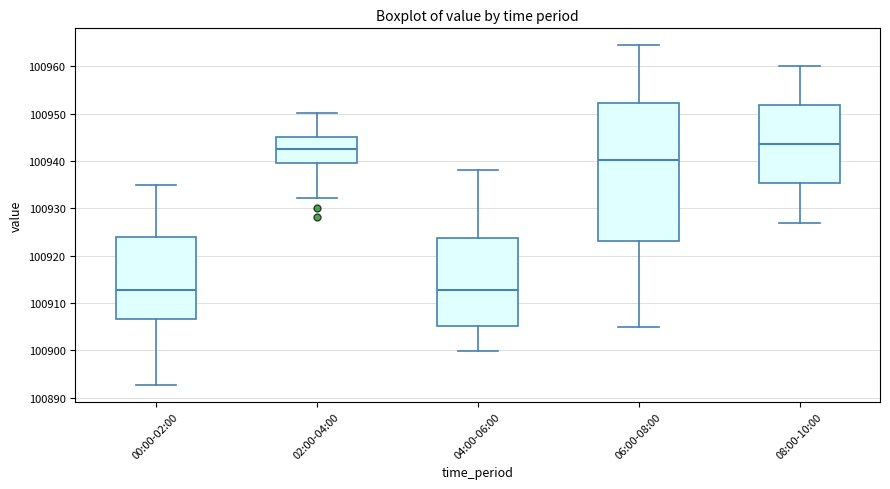

Comparing the boxes themselves (not the whiskers), which one is the tallest?

06:00-08:00